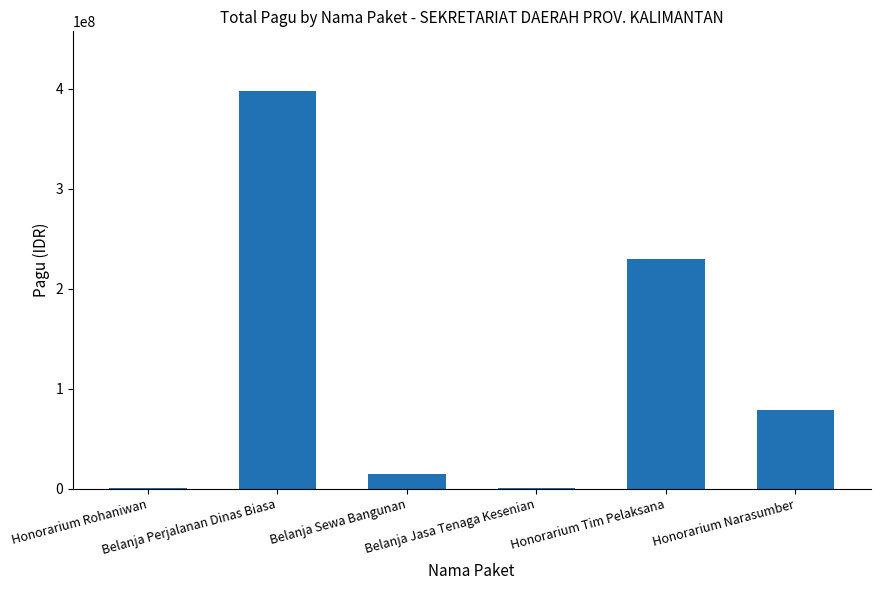

What is the difference between the values at Honorarium Rohaniwan and Belanja Jasa Tenaga Kesenian?

400000